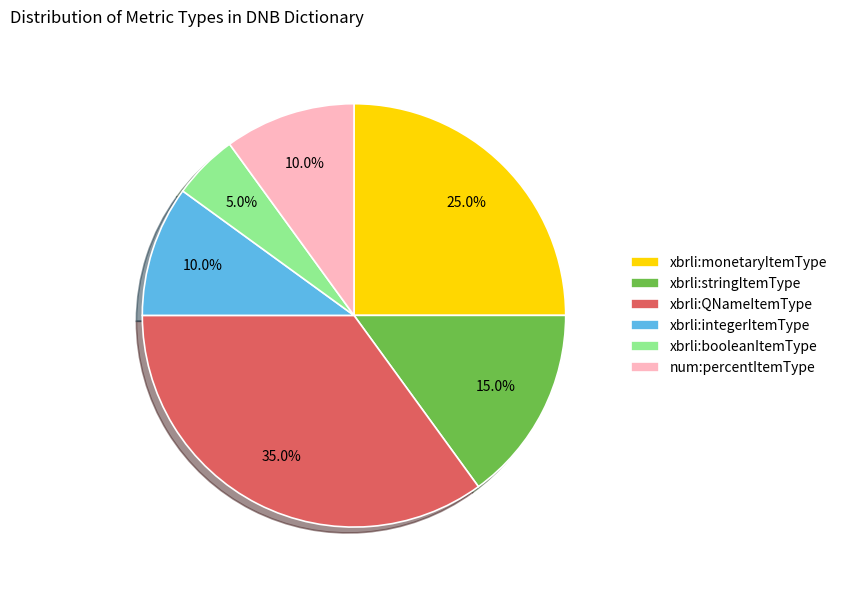

Which category has the biggest portion of the pie?

xbrli:QNameItemType